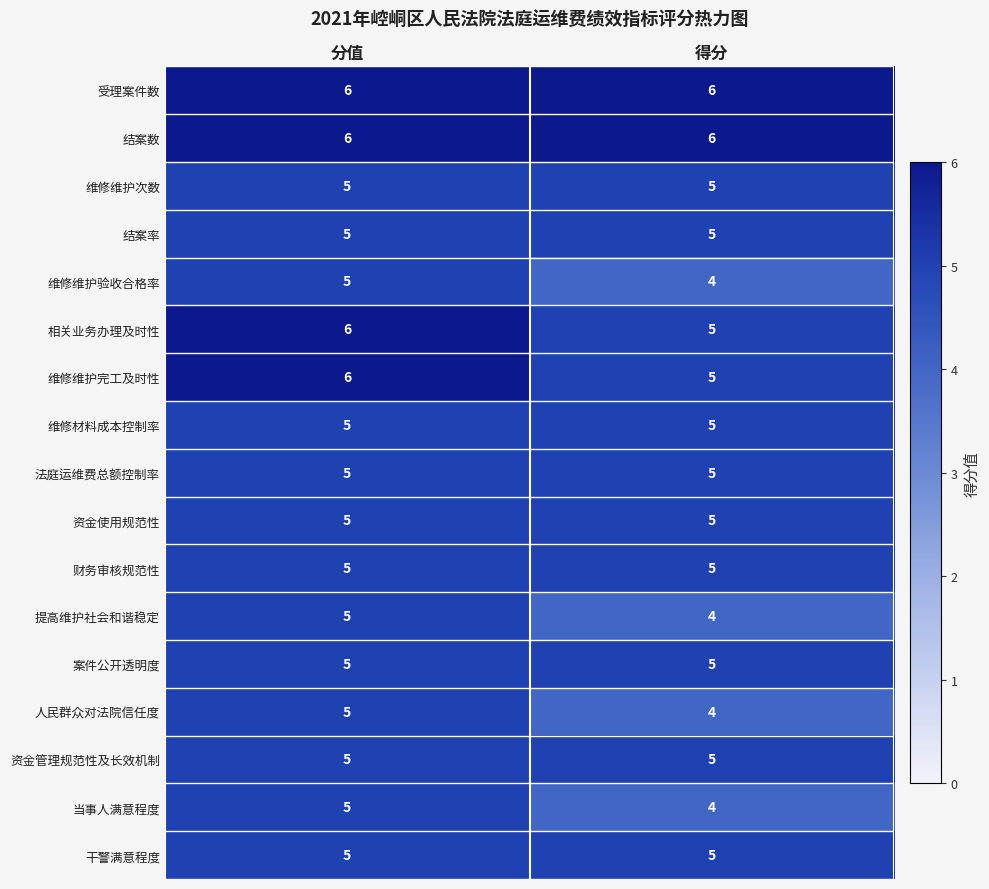

Rank the categories by 人民群众对法院信任度 value from lowest to highest.

得分, 分值